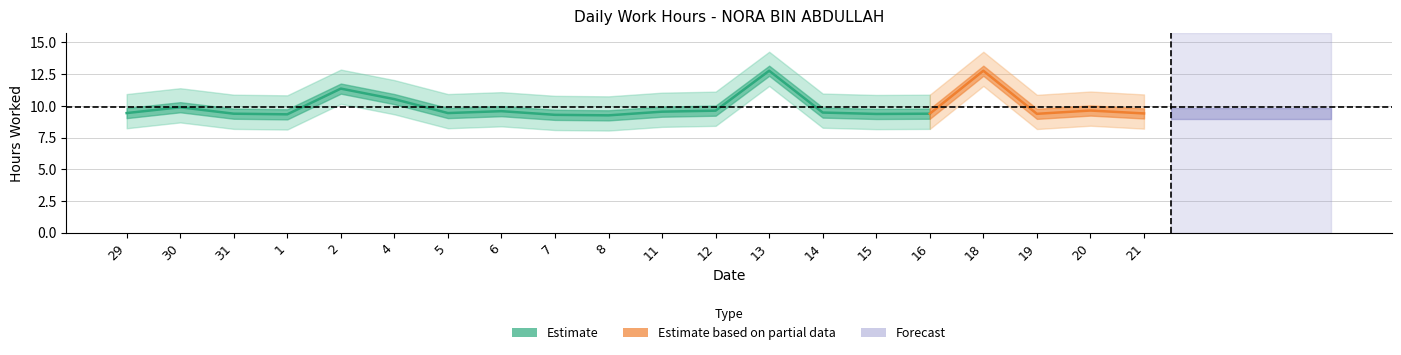

What is the total value across all series at 8?

9.2